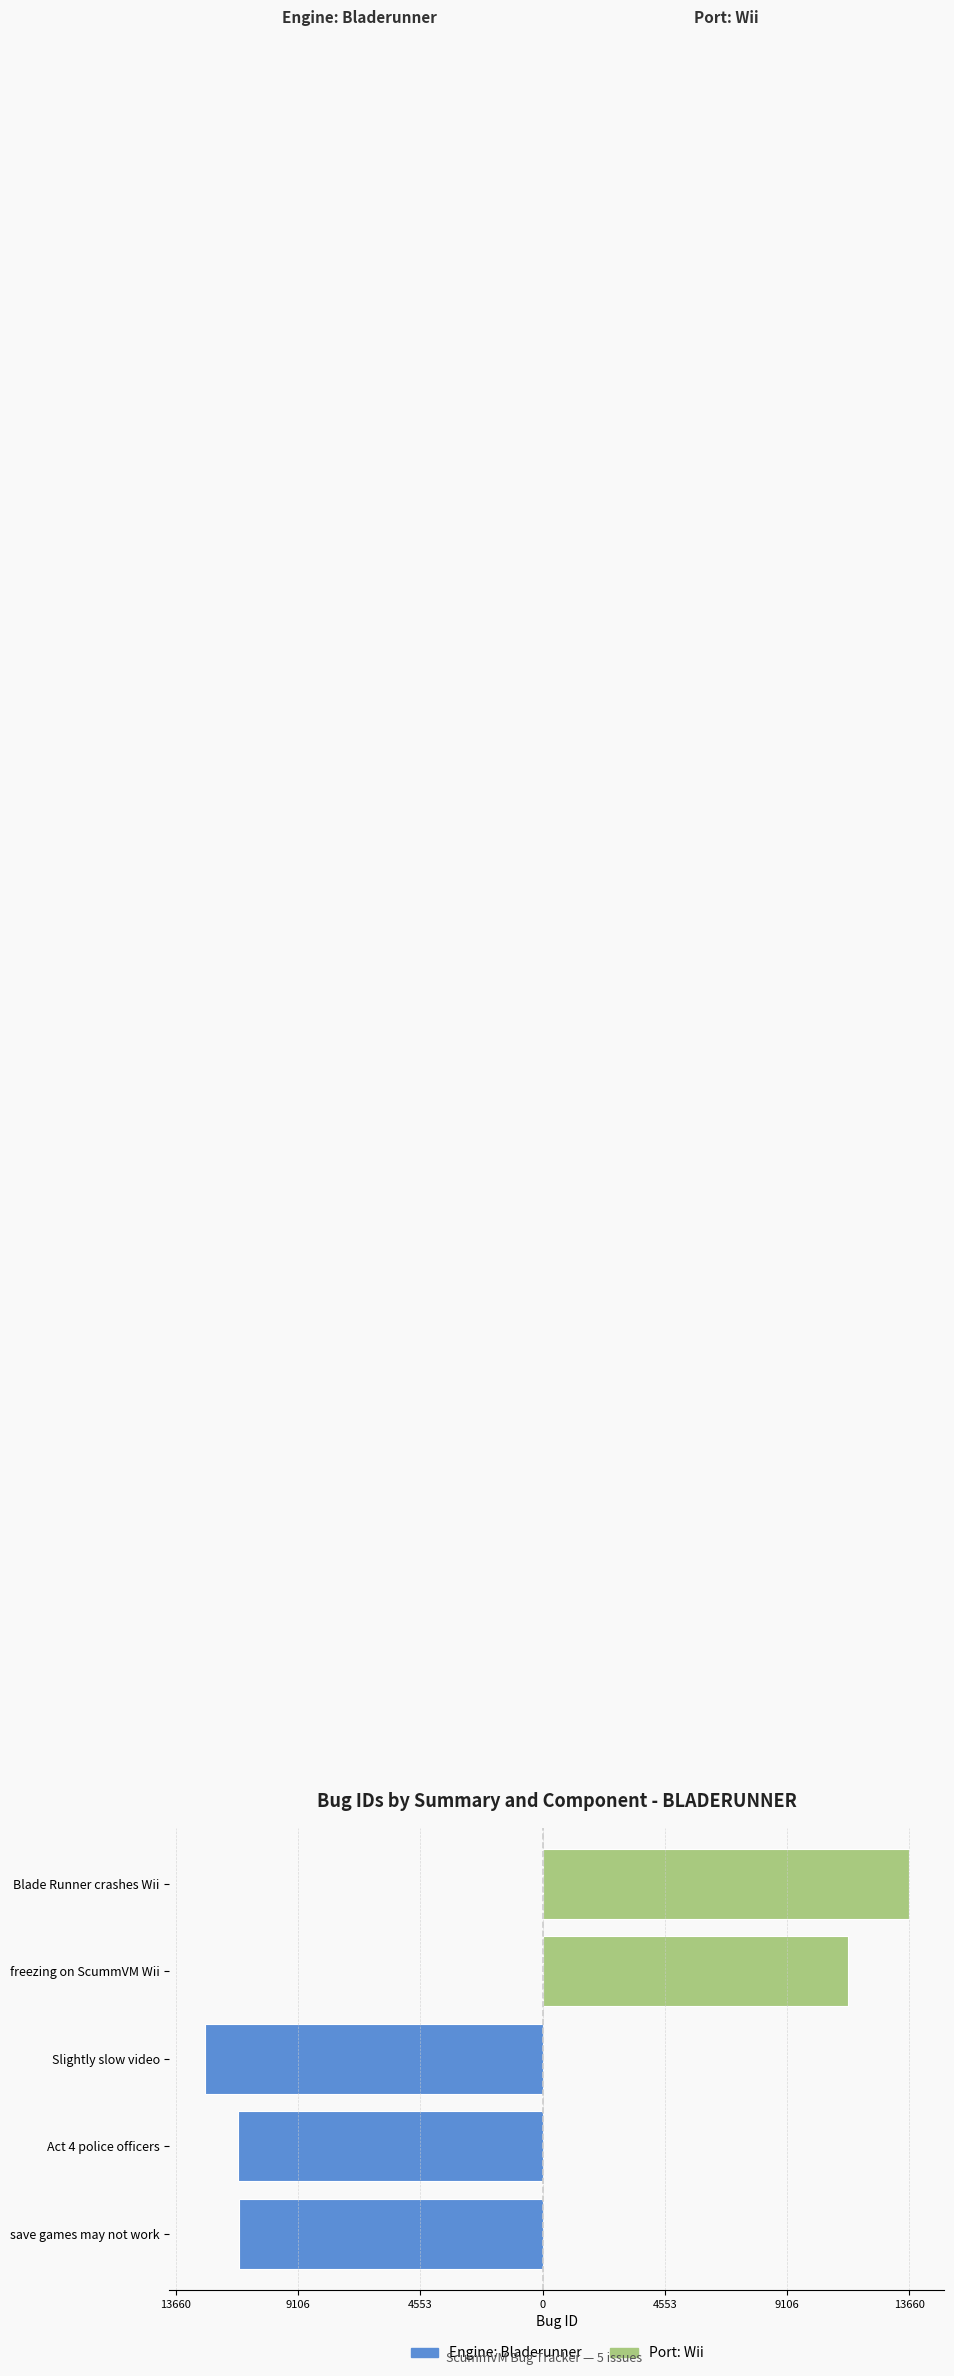

What is the label of the 2nd bar from the right?

Act 4 police officers